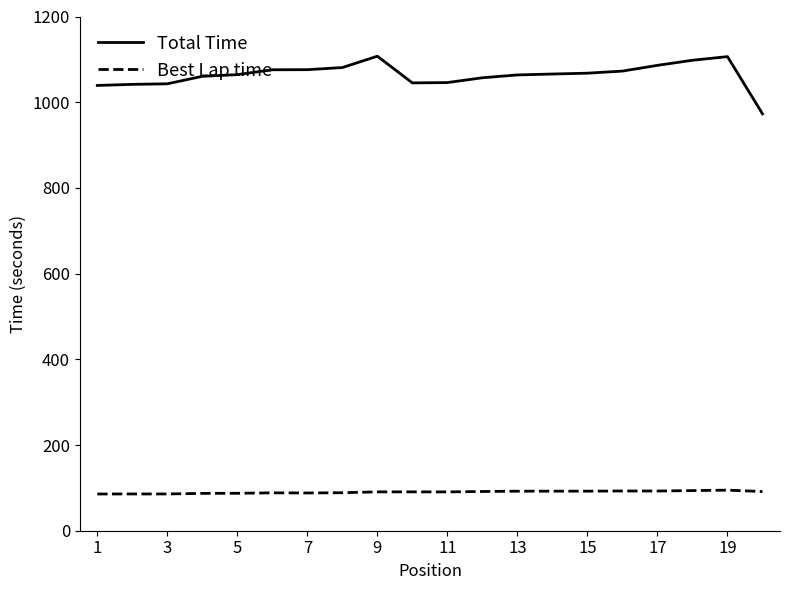

Rank the series by their maximum value, from lowest to highest.

Best Lap time, Total Time